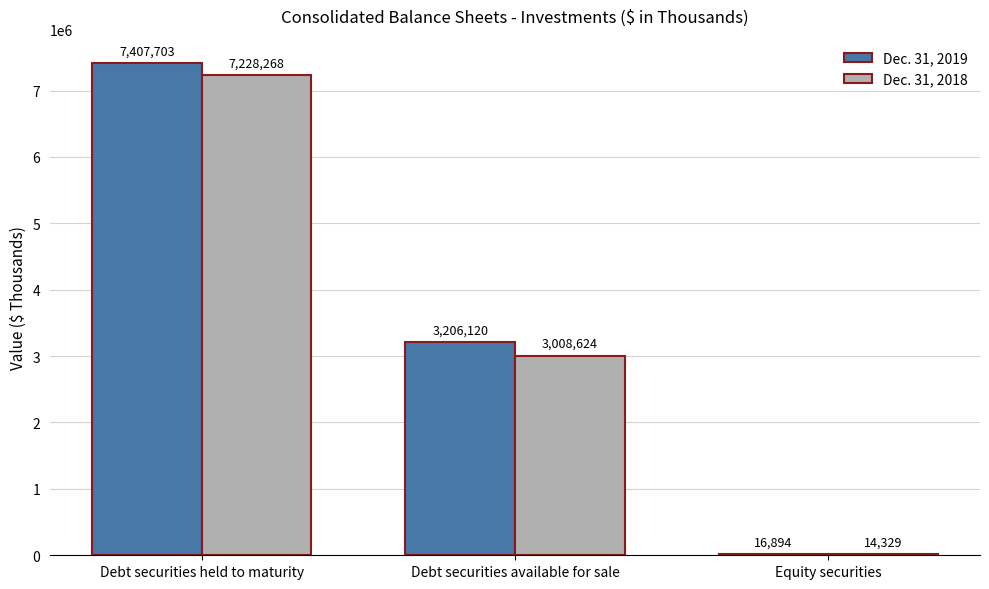

The value of Dec. 31, 2019 at Debt securities held to maturity is 11662797. True or false?

False